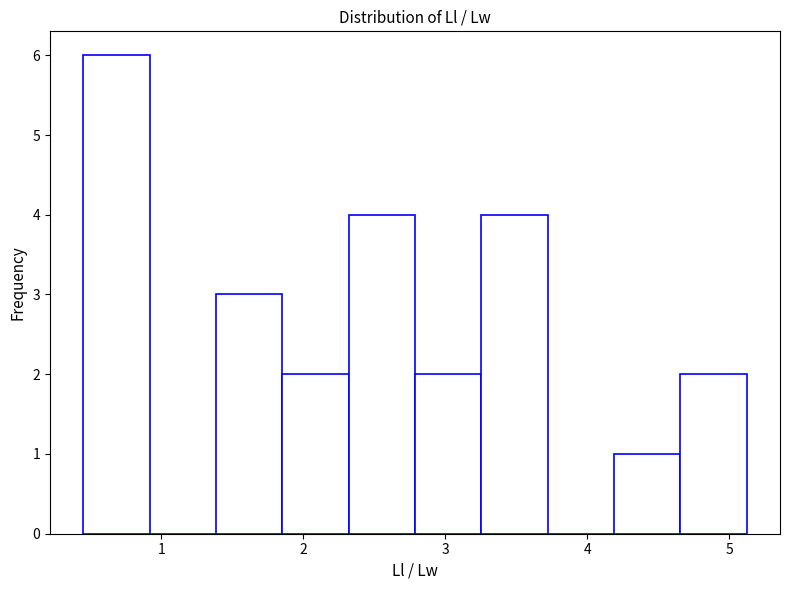

Reading left to right, list every bar in this chart as the range it spans on the x-axis followed by its height. Neither the bar edges nor the heights are printed on the chart, so give them approximately, as read against the axes.

0.5 to 0.9: 6
0.9 to 1.4: 0
1.4 to 1.9: 3
1.9 to 2.3: 2
2.3 to 2.8: 4
2.8 to 3.3: 2
3.3 to 3.7: 4
3.7 to 4.2: 0
4.2 to 4.7: 1
4.7 to 5.1: 2